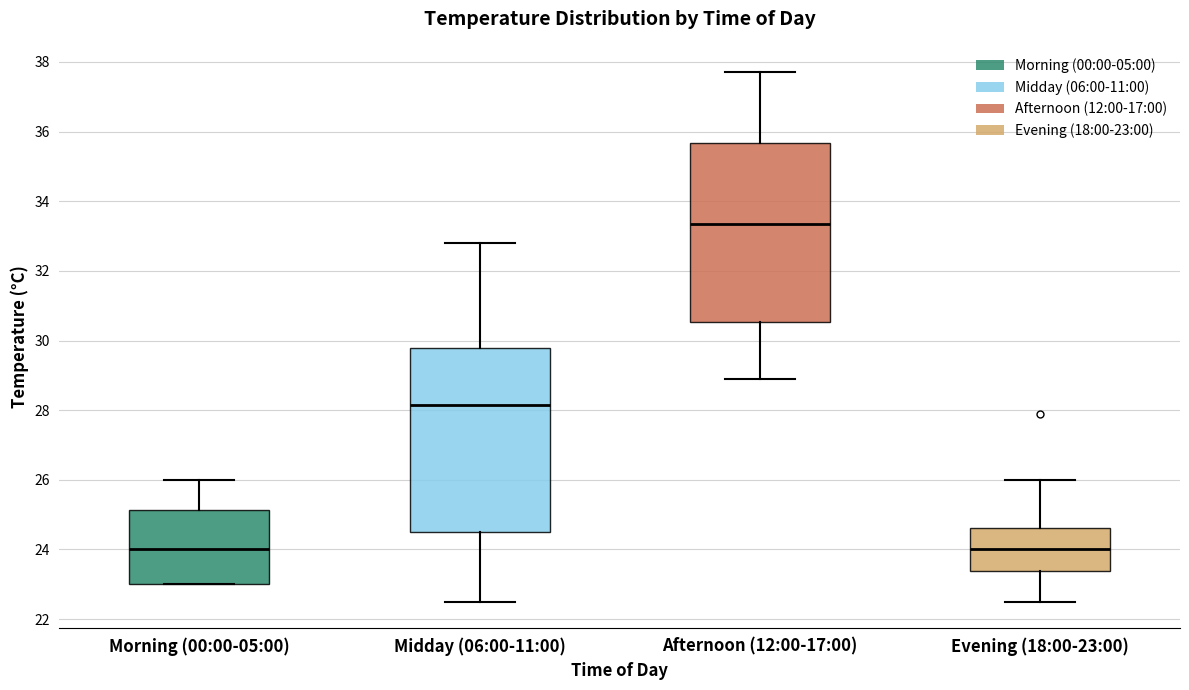

Reading left to right, read every box against the y-axis: the position of its median line, the range the box covers, and the ends of its whiskers. The values are not printed on the chart, so give them approximately, as read against the axis.

Morning (00:00-05:00): median 24.0, box 23.0 to 25.2, whiskers 23.0 to 26.0
Midday (06:00-11:00): median 28.2, box 24.6 to 29.8, whiskers 22.6 to 32.8
Afternoon (12:00-17:00): median 33.4, box 30.6 to 35.6, whiskers 29.0 to 37.8
Evening (18:00-23:00): median 24.0, box 23.4 to 24.6, whiskers 22.6 to 26.0